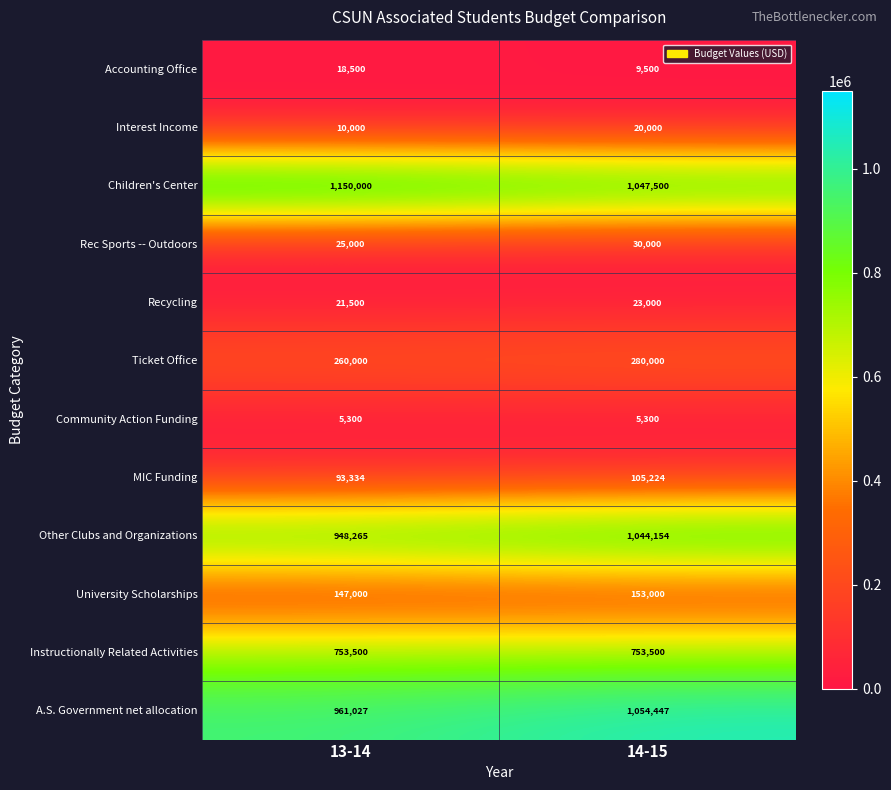

How many series are shown in this chart?

12